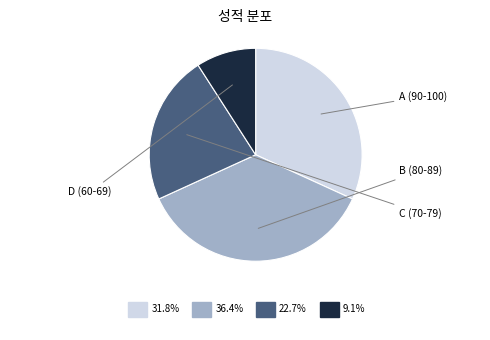

Is there a majority slice in this chart?

No